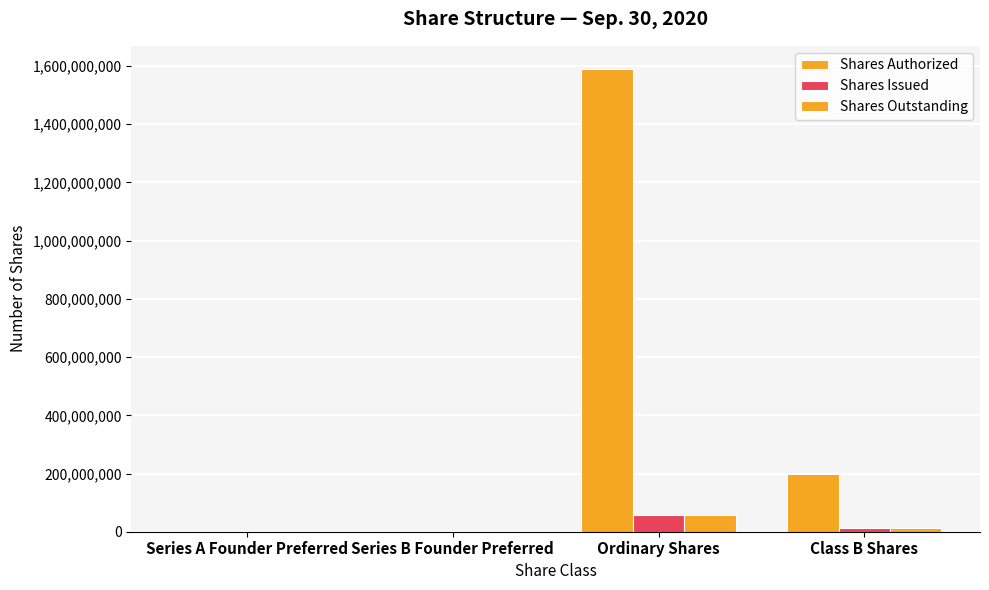

Are the bars grouped side by side (vs. stacked)?

Yes